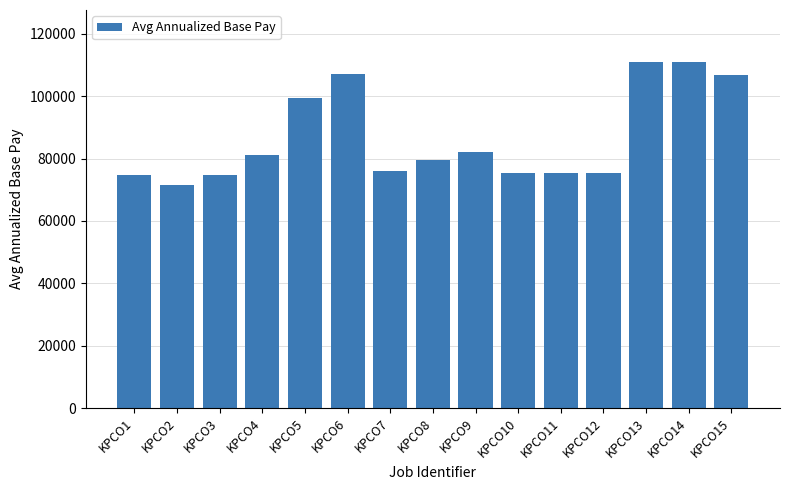

What is the sum of the values at KPCO9 and KPCO11?

157310.4